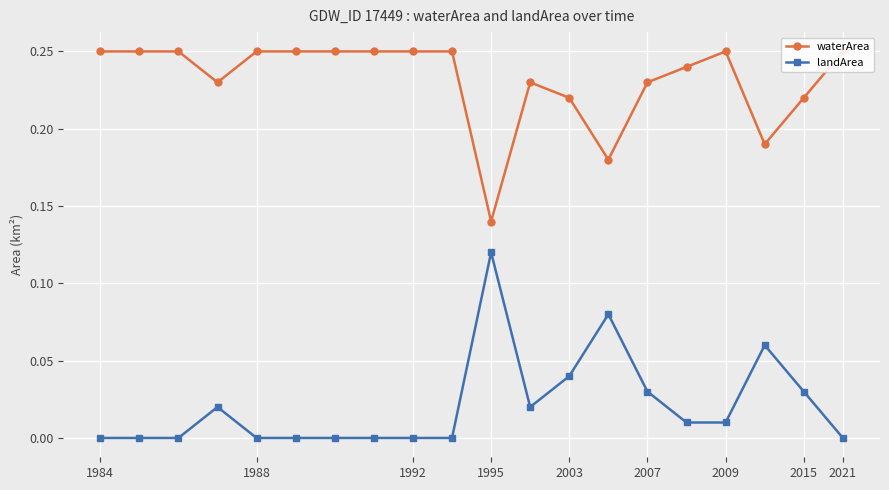

True or false: landArea has more than 2 points higher than both neighbors.

True